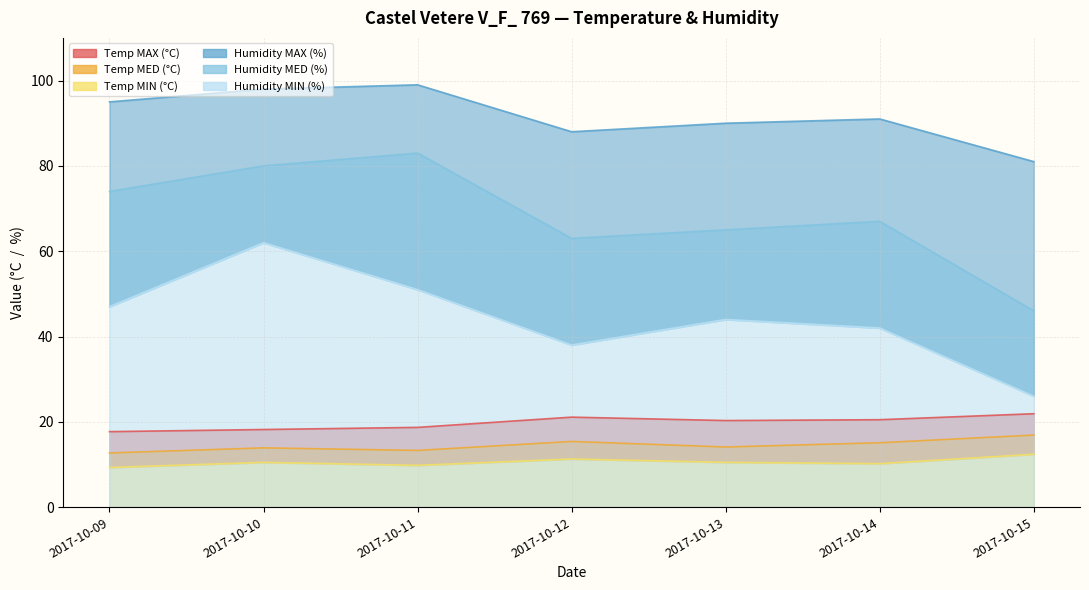

What is the approximate value of Temp MAX (°C) at 2017-10-09?

17.7